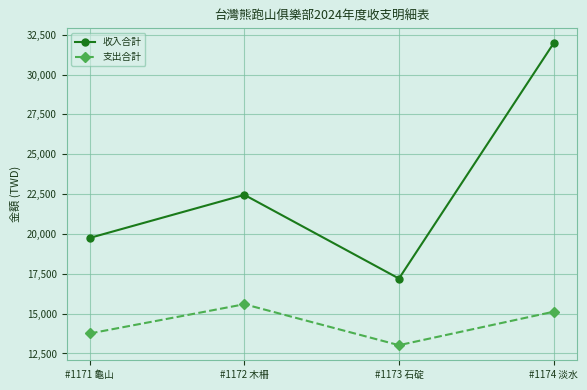

Is this an area chart (filled region under the line)?

No